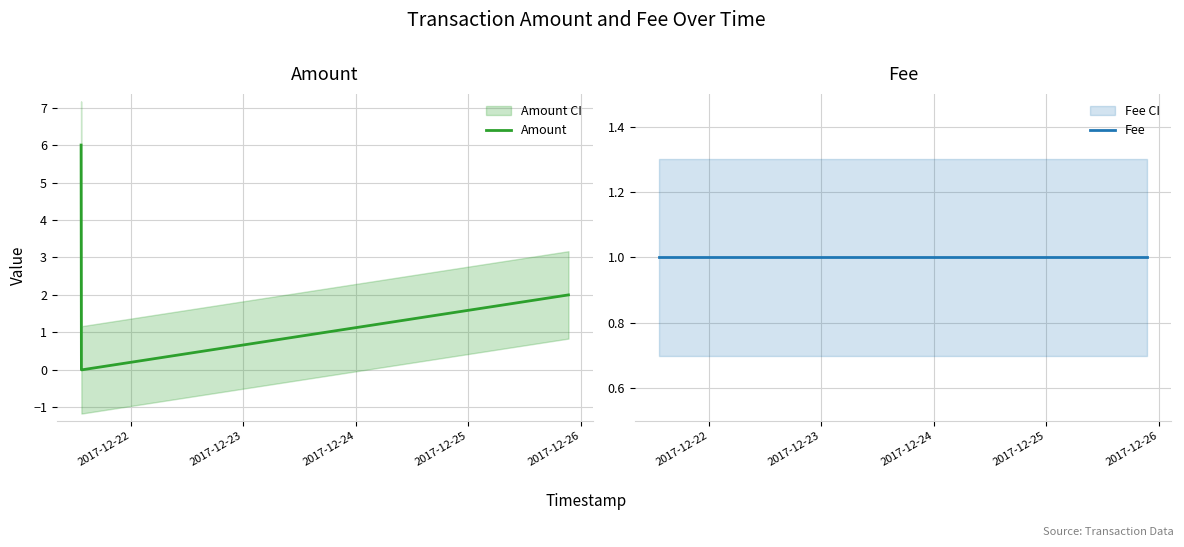

What is the difference between the second highest and minimum values in the Amount series?

2